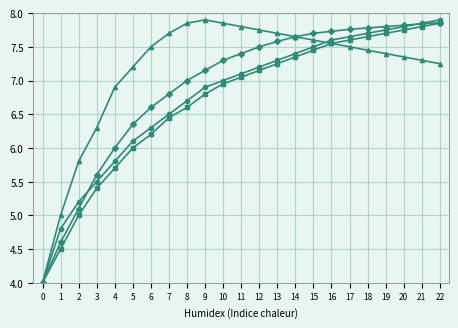

What is the spread (max minus min) of values at 4?

1.2